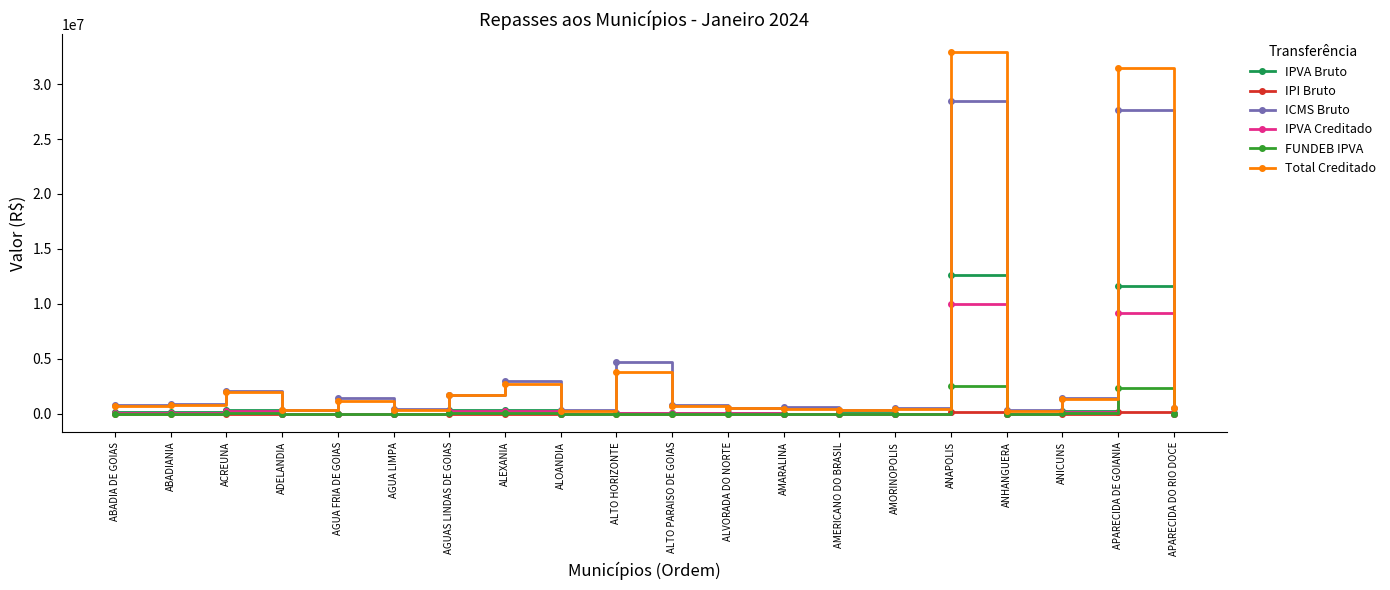

Rank the series by their maximum value, from highest to lowest.

Total Creditado, ICMS Bruto, IPVA Bruto, IPVA Creditado, FUNDEB IPVA, IPI Bruto